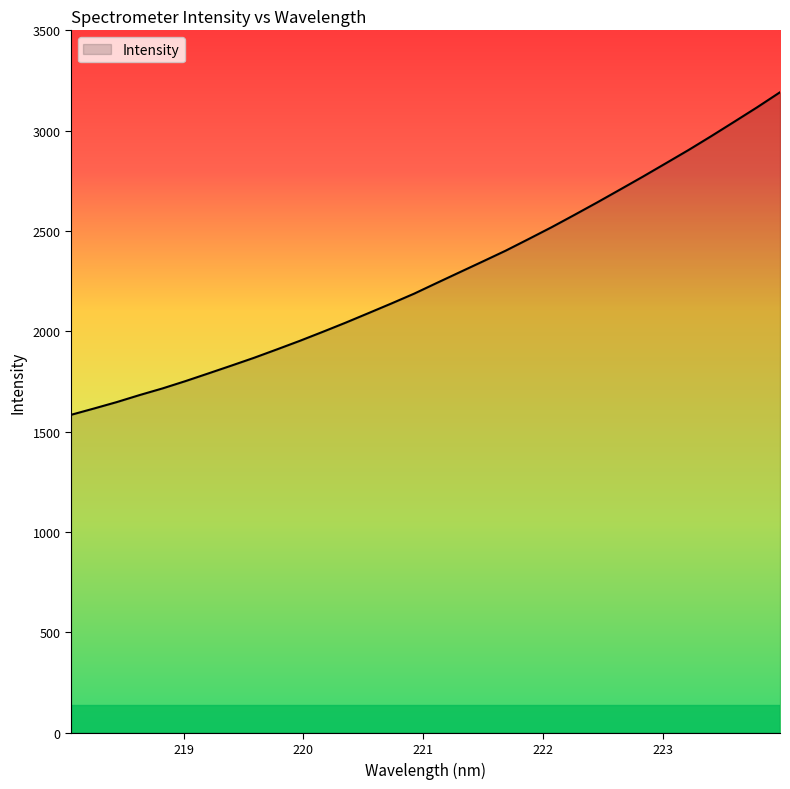

What is the smallest value displayed?

1584.3